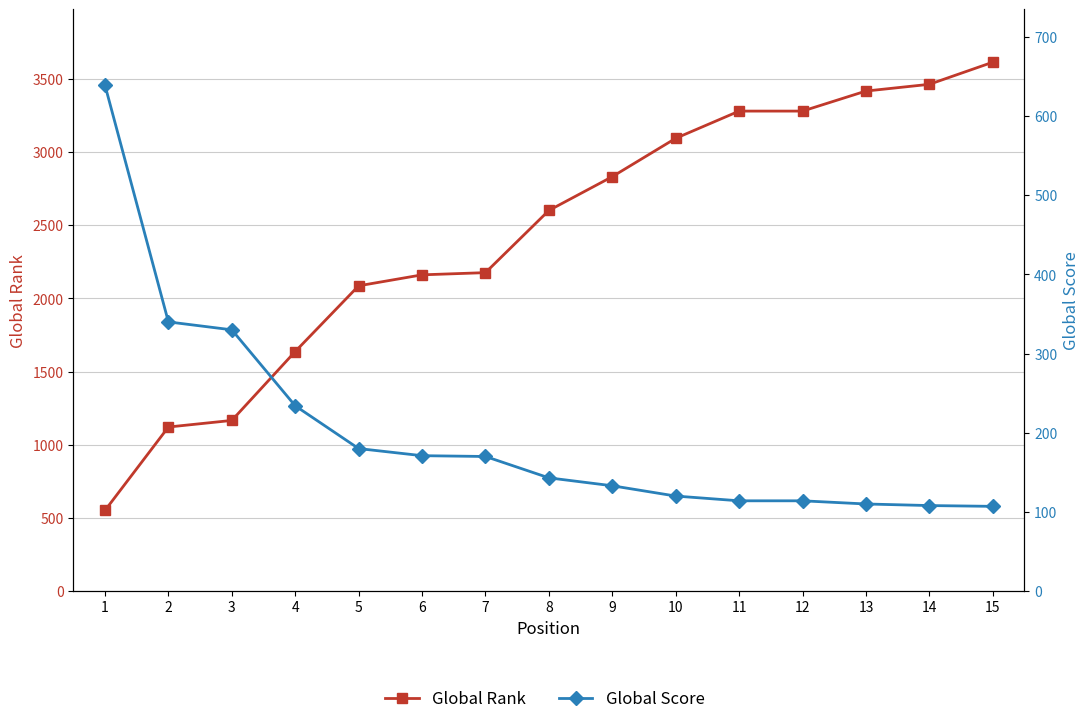

What is the difference between the maximum and second lowest values in the Global Score series?

531